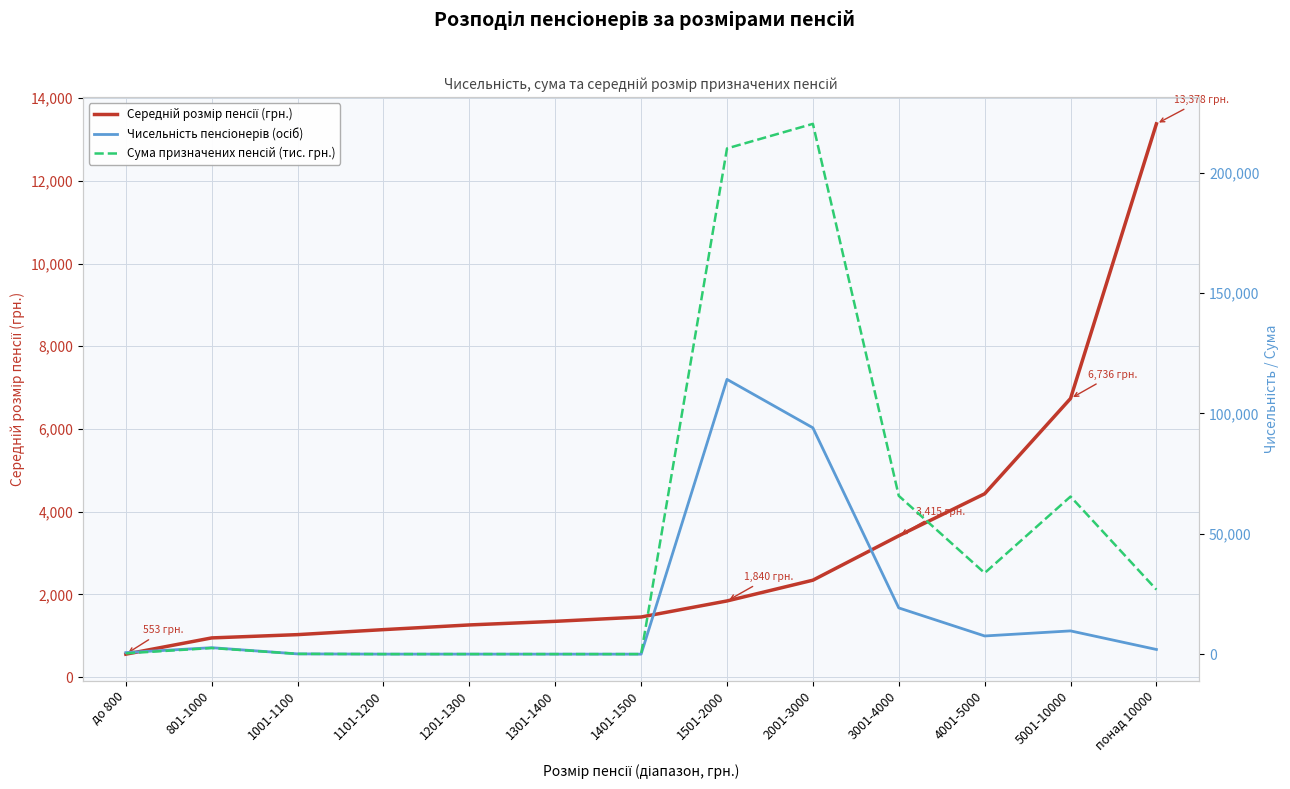

What is the label of the 4th point from the left?

1101-1200